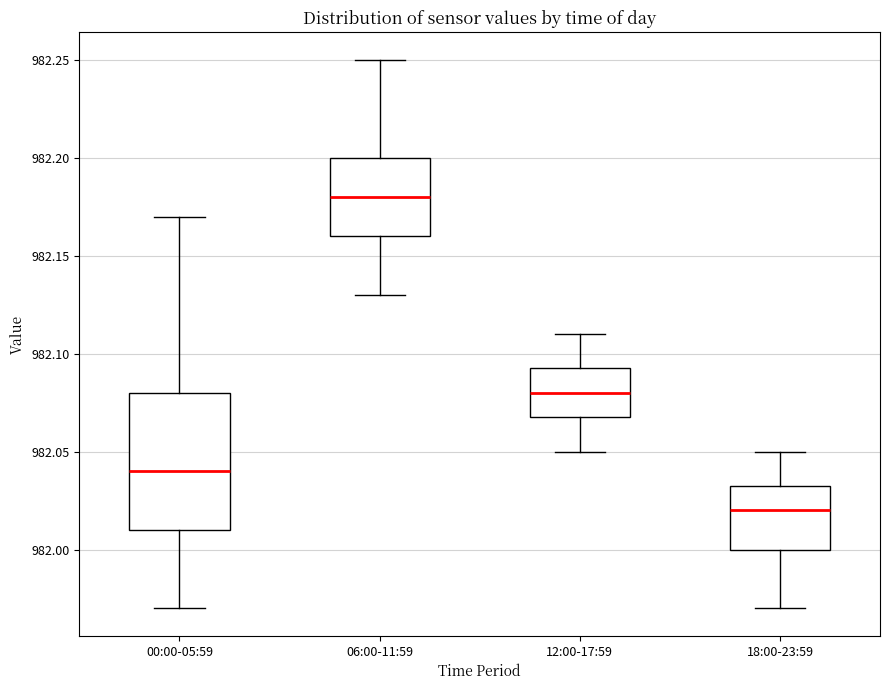

Reading left to right, read every box against the y-axis: the position of its median line, the range the box covers, and the ends of its whiskers. The values are not printed on the chart, so give them approximately, as read against the axis.

00:00-05:59: median 982.040, box 982.010 to 982.080, whiskers 981.970 to 982.170
06:00-11:59: median 982.180, box 982.160 to 982.200, whiskers 982.130 to 982.250
12:00-17:59: median 982.080, box 982.070 to 982.095, whiskers 982.050 to 982.110
18:00-23:59: median 982.020, box 982.000 to 982.035, whiskers 981.970 to 982.050